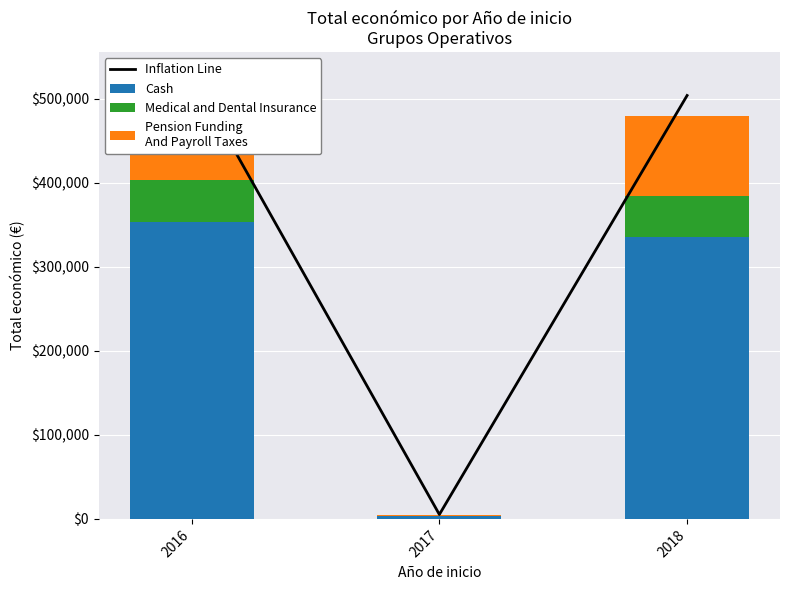

How many data points in Inflation Line are above 503787?

2